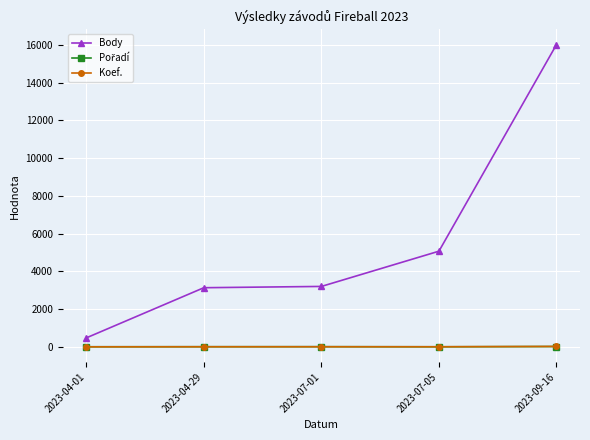

What is the sum of the Body values at 2023-04-29 and 2023-07-05?

8205